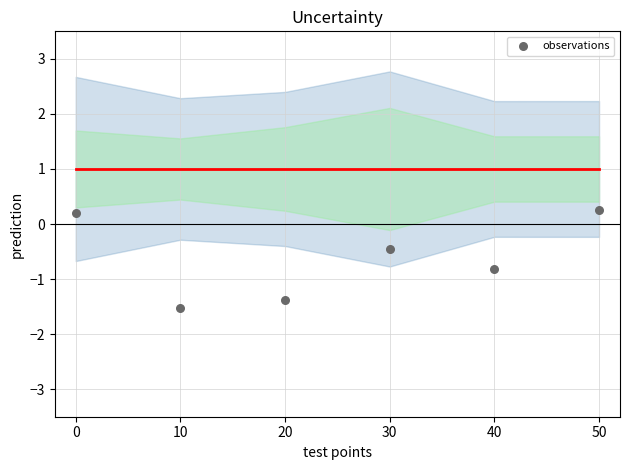

What is the average X value?

25.0